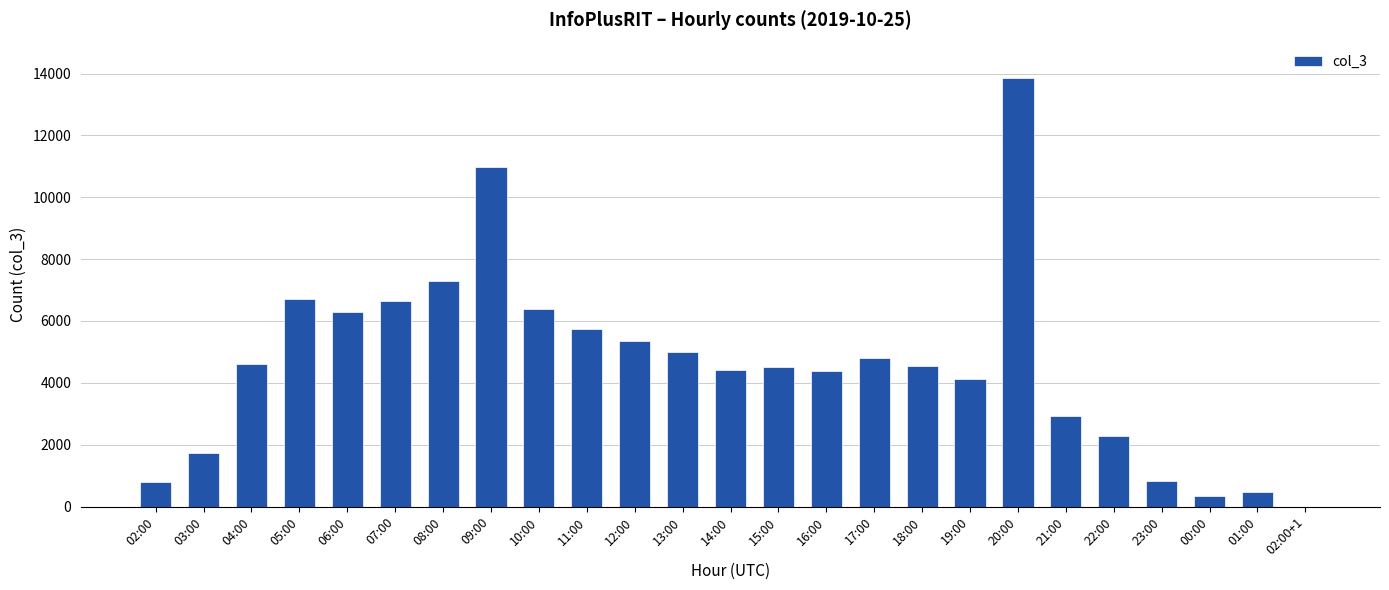

At which category does the chart reach its peak across all series?

20:00